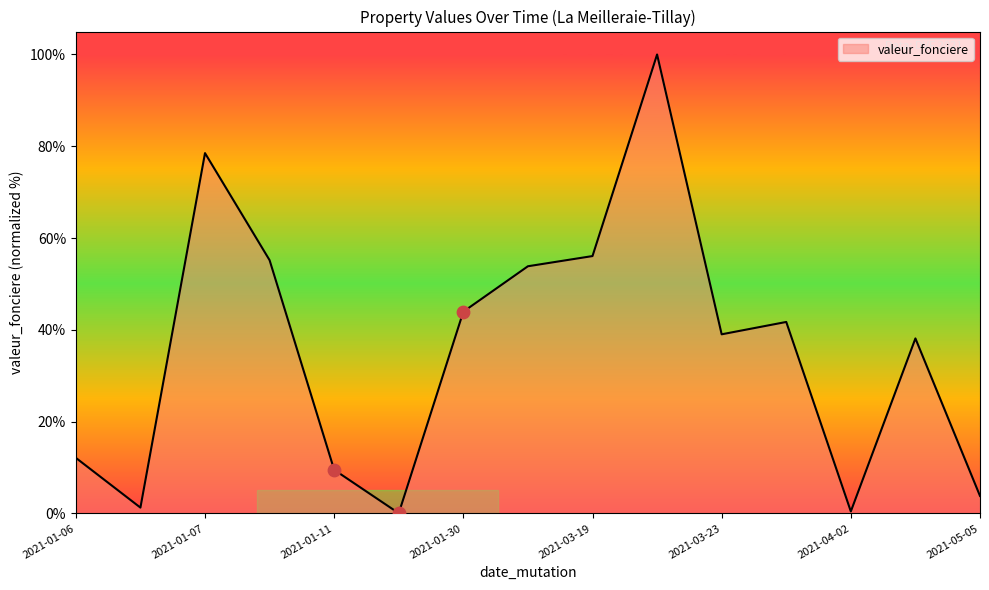

What is the maximum value shown in the chart?

100.0